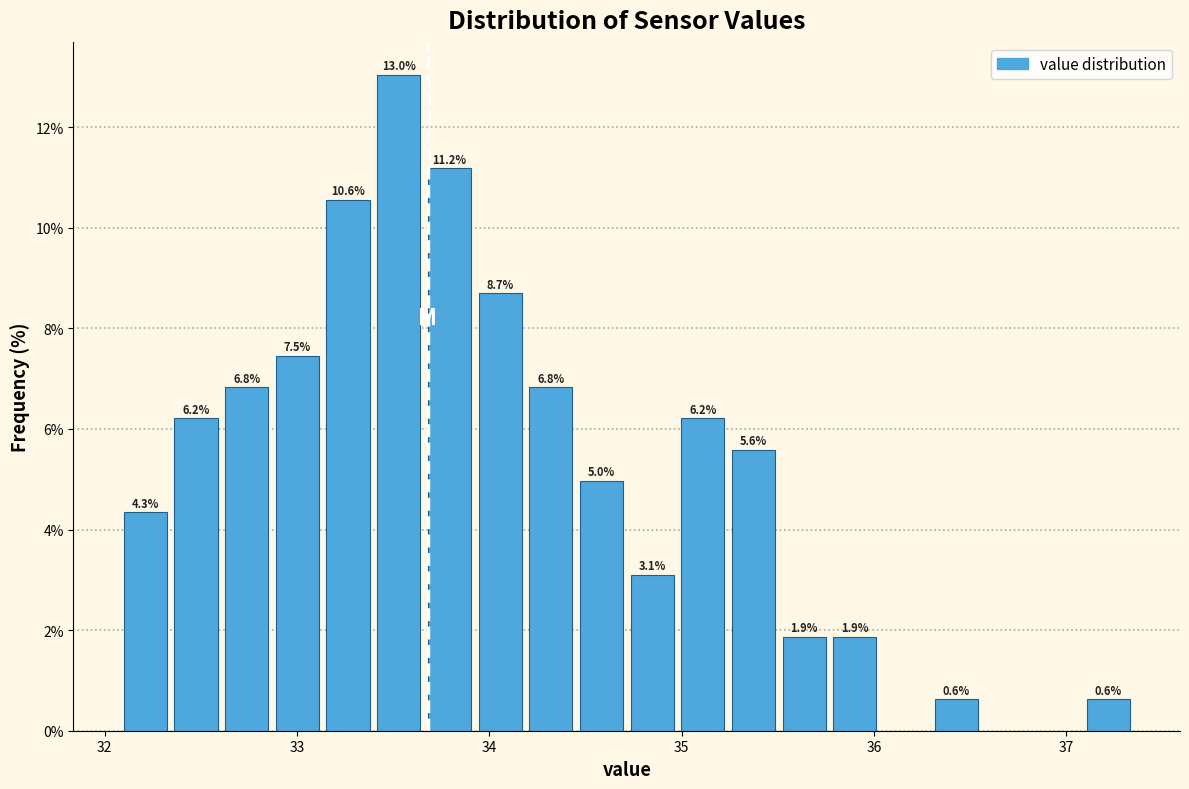

Around what value on the x-axis is the tallest bar? Give the approximate position of its centre, as read against the axis.

33.5